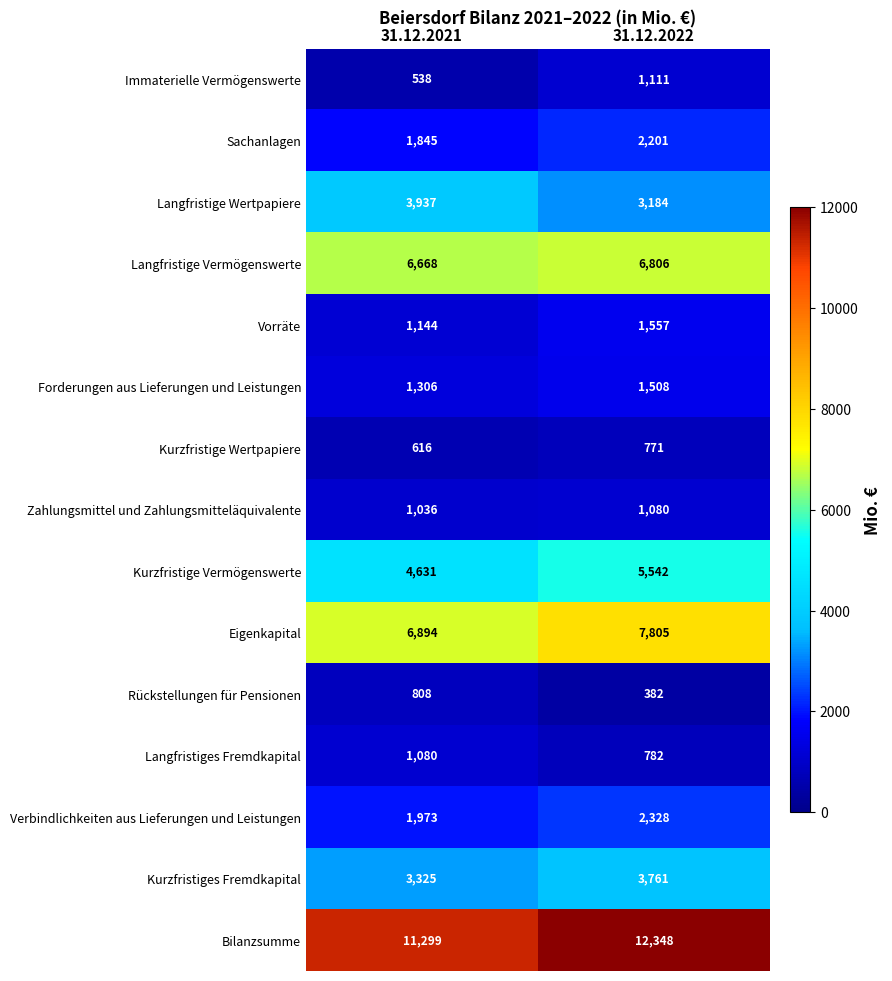

At which label is Zahlungsmittel und Zahlungsmitteläquivalente closest to 1058?

31.12.2021